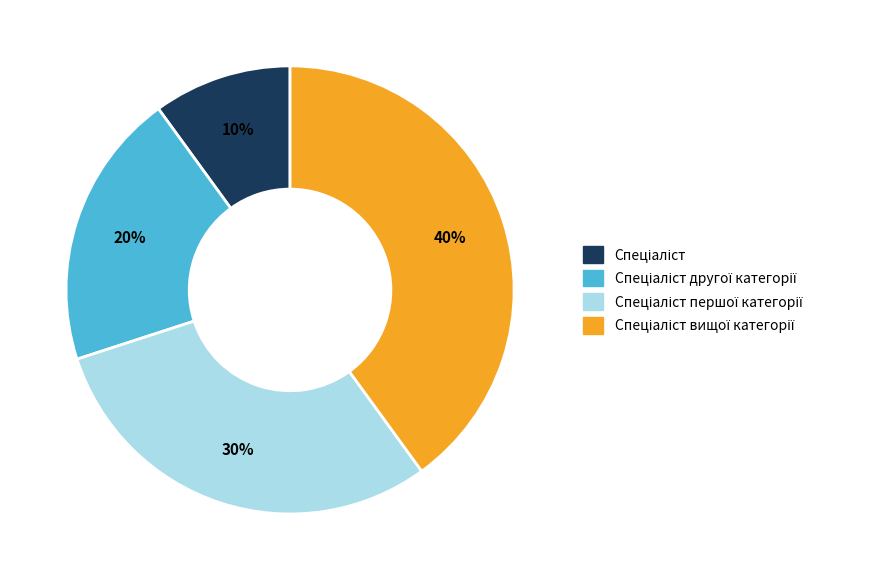

To the nearest percent, what is the difference between the largest and smallest slice percentages?

30%